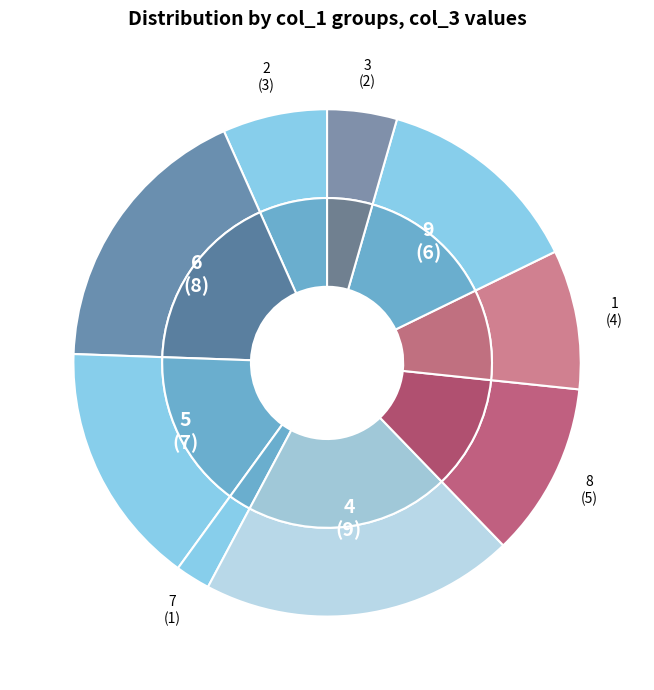

The 4 slice represents 20% of the pie. True or false?

True